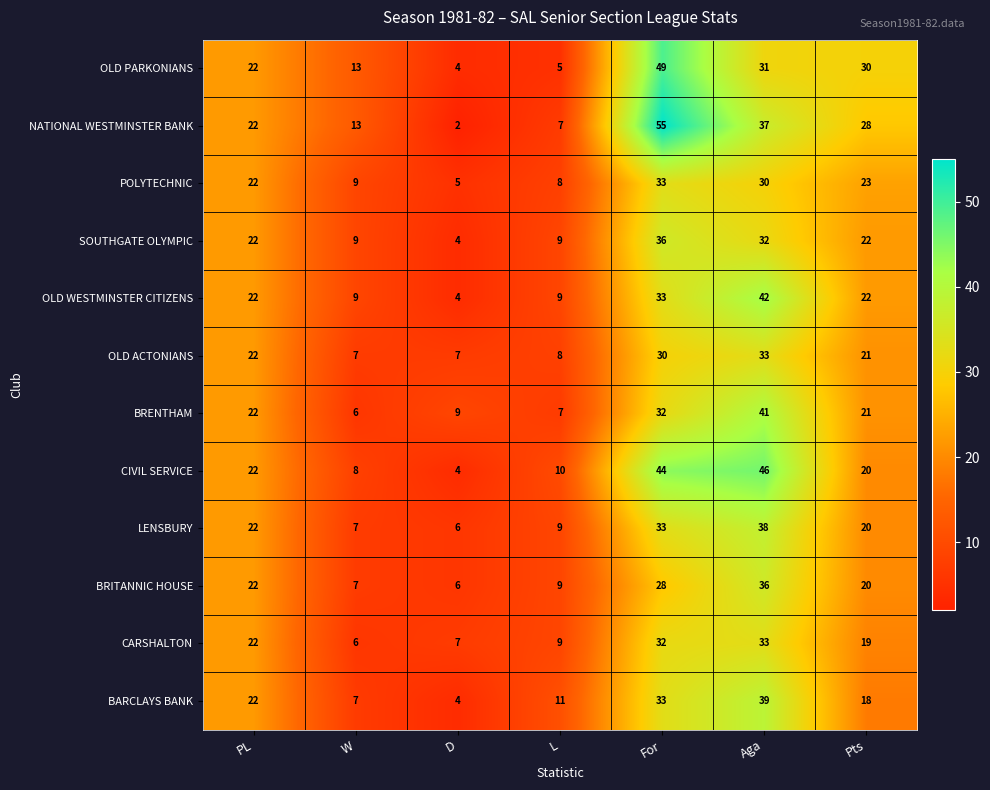

Rank the categories by CIVIL SERVICE value from lowest to highest.

D, W, L, Pts, PL, For, Aga